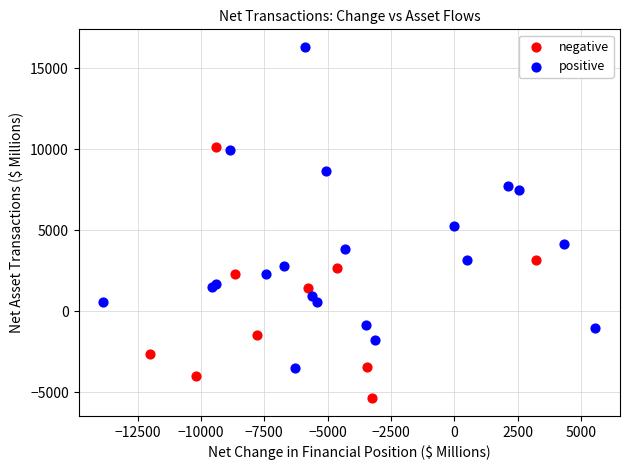

Which series has the largest Y range (max minus min)?

positive